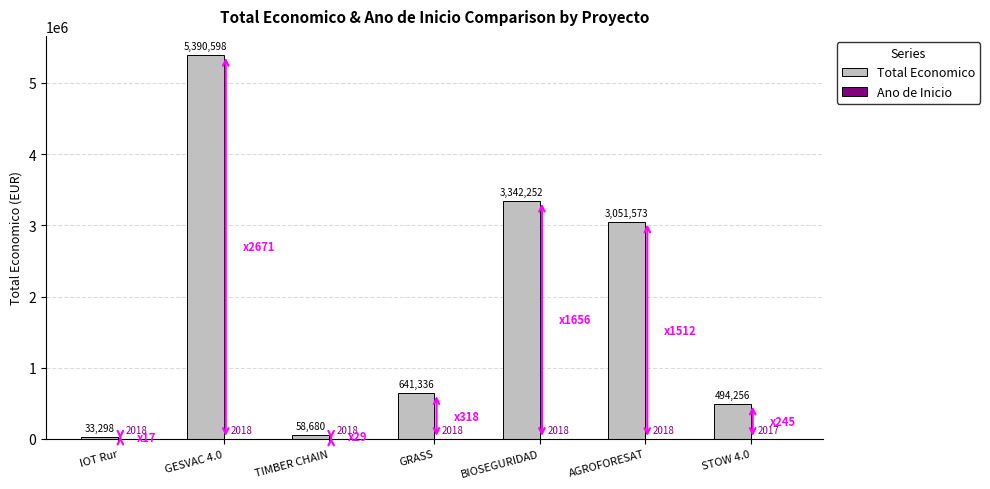

The Total Economico series shows 33298 at IOT Rur. True or false?

True